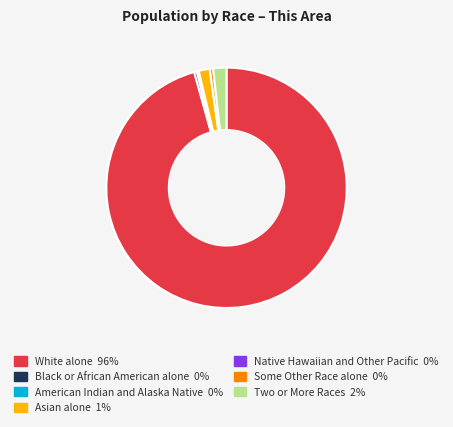

The Some Other Race alone slice represents 9% of the pie. True or false?

False